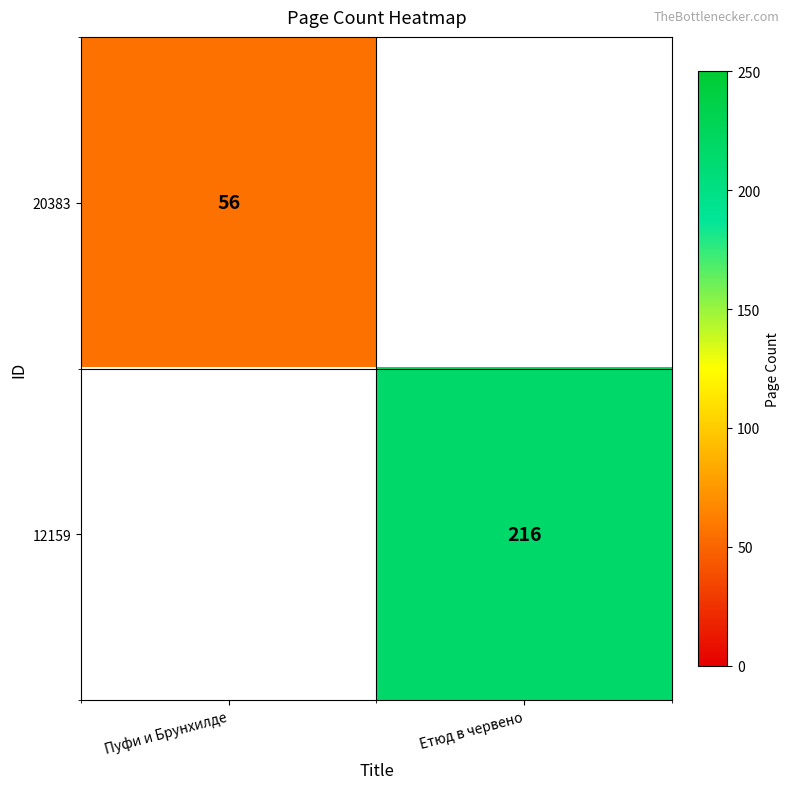

How many categories are shown in the chart?

2